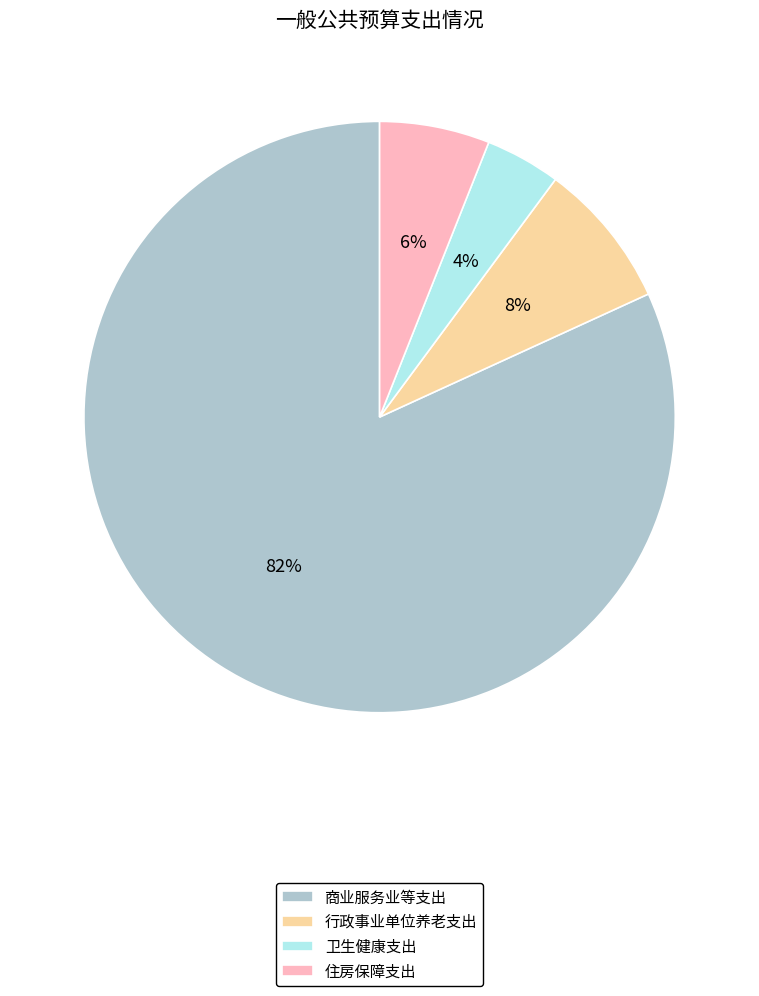

How many segments does this pie chart have?

4